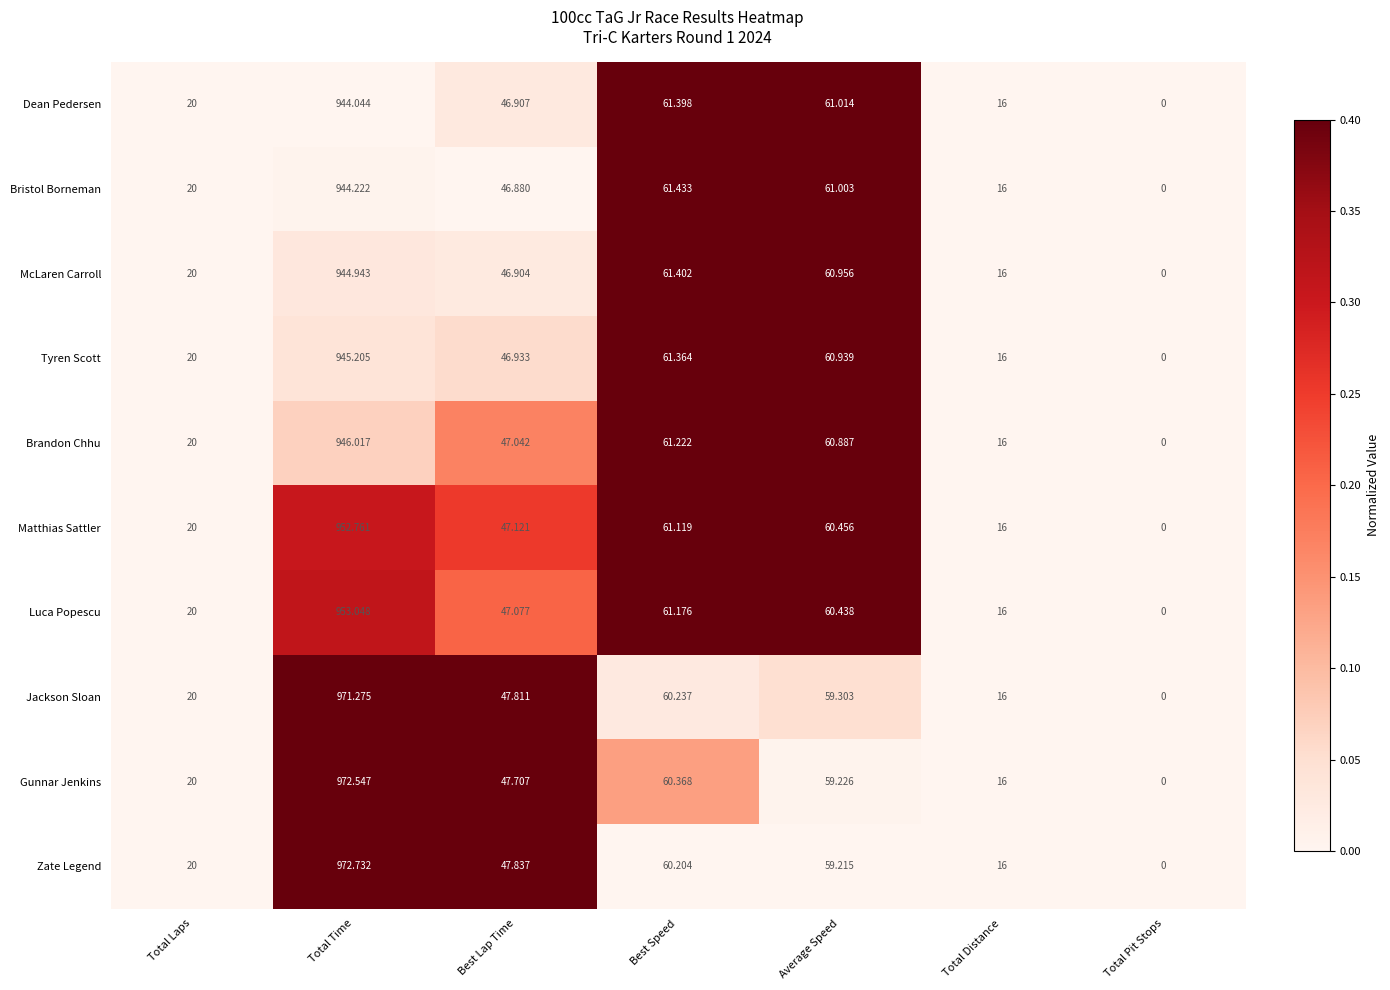

Is the value of Jackson Sloan at Total Laps greater than the value of Tyren Scott at Best Speed?

No